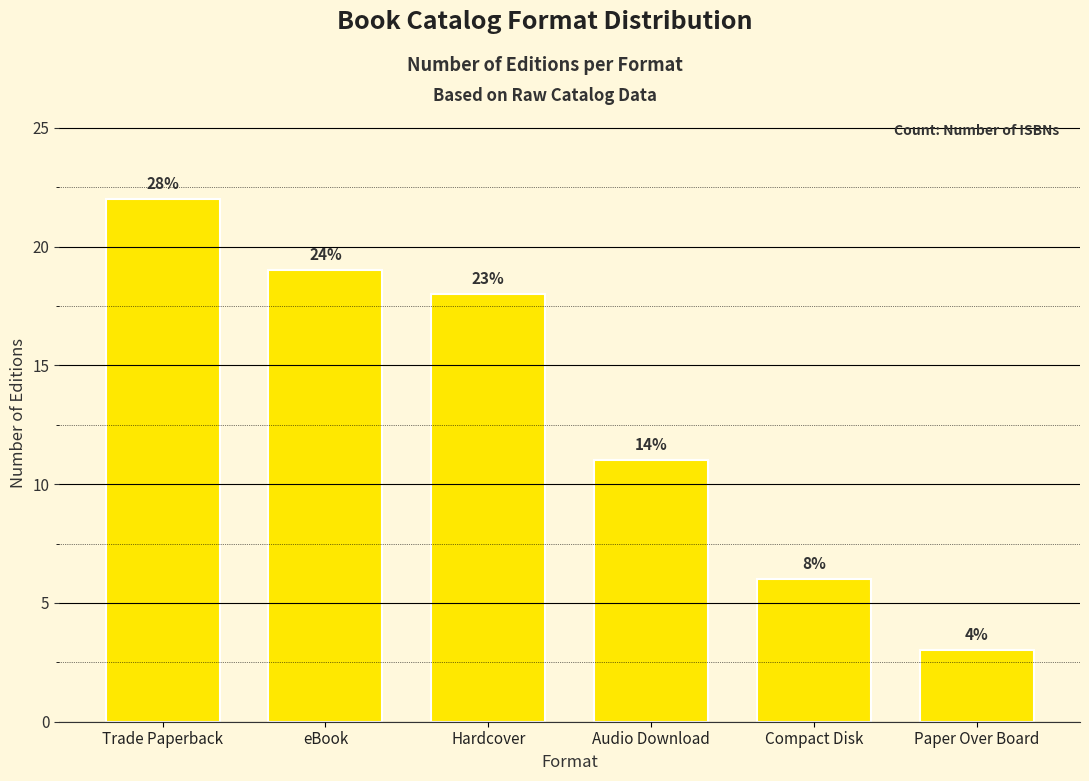

What is the difference between the values at Compact Disk and Audio Download?

5